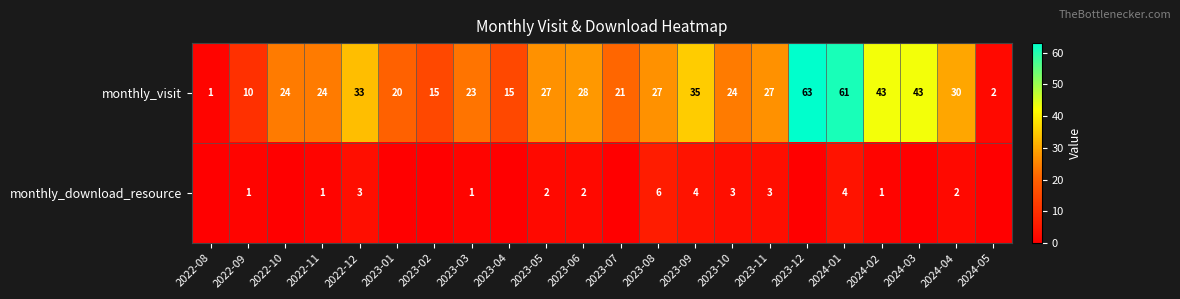

Where does the monthly_visit series first go above 27?

2022-12